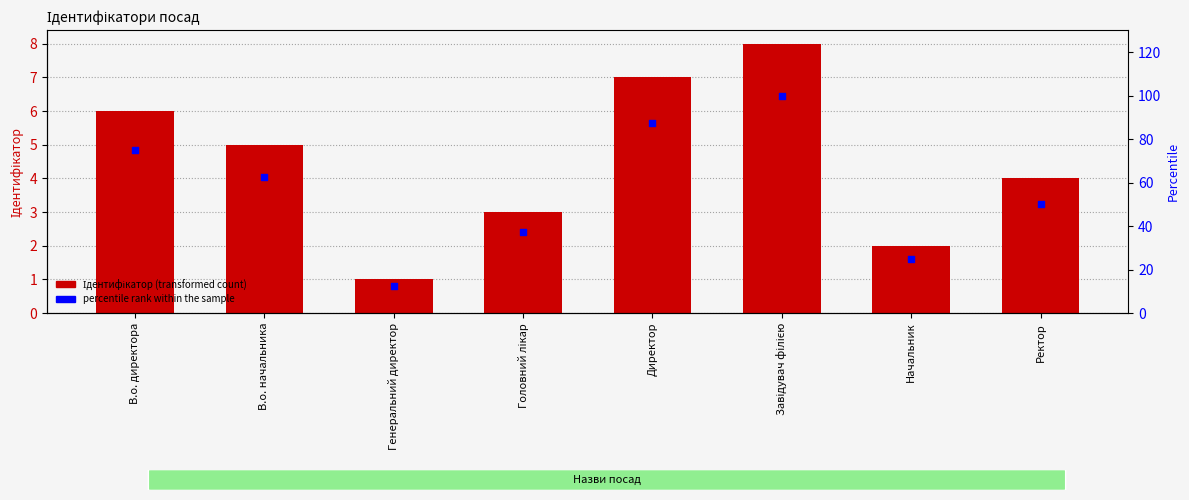

Which series has the largest Y range (max minus min)?

percentile rank within the sample